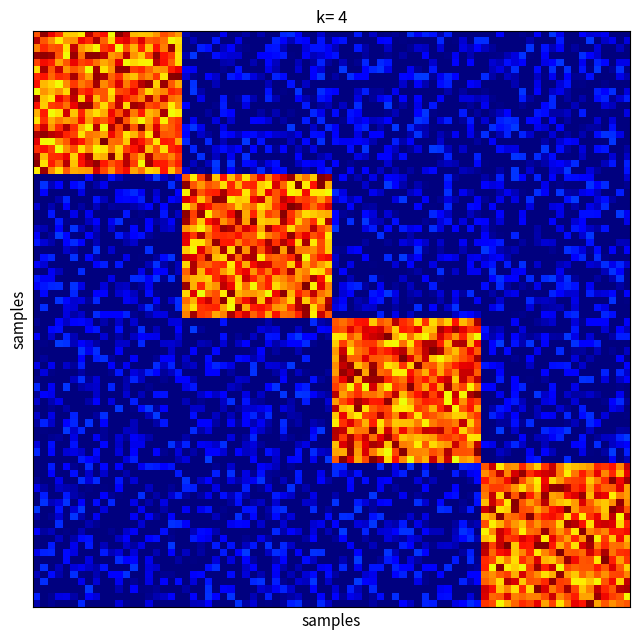

At how many categories does at least one series exceed 0?

2